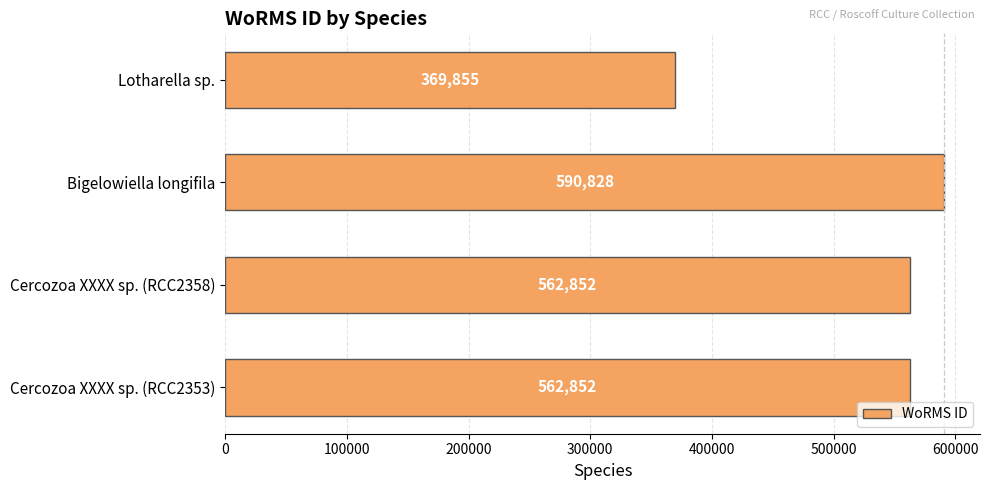

What is the difference between the maximum and minimum values?

220973